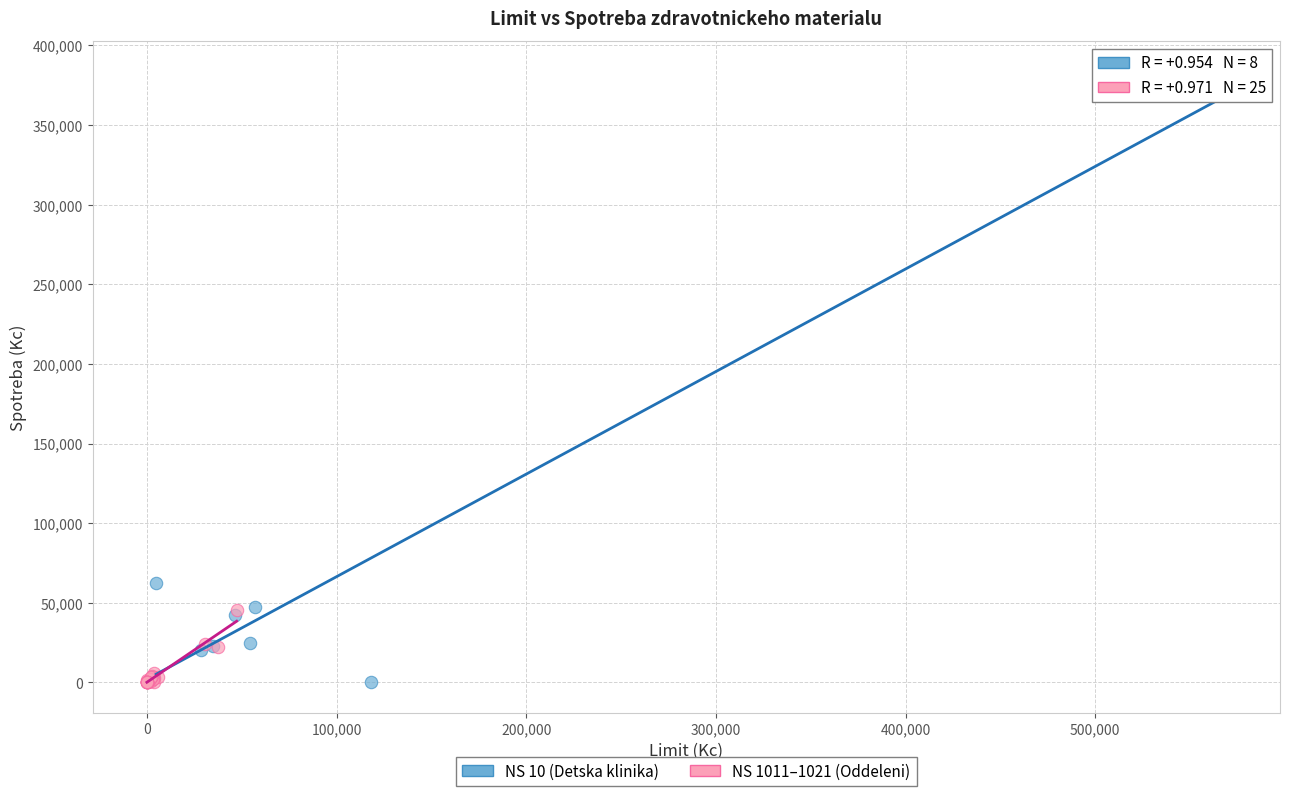

Which series has the widest spread of Y values?

NS 10 (Detska klinika)